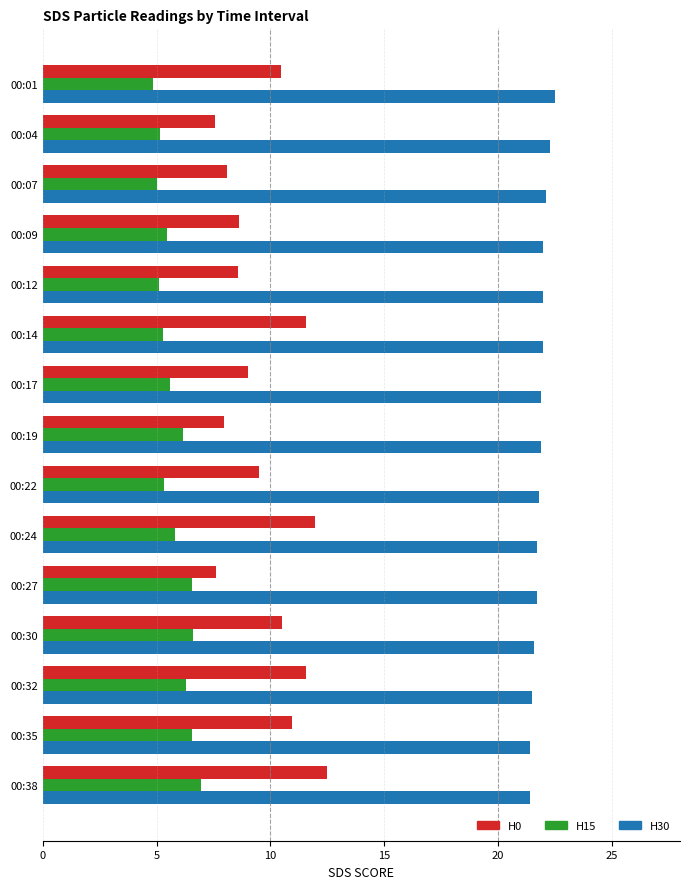

The value of H0 at 00:27 is 7.6. True or false?

True